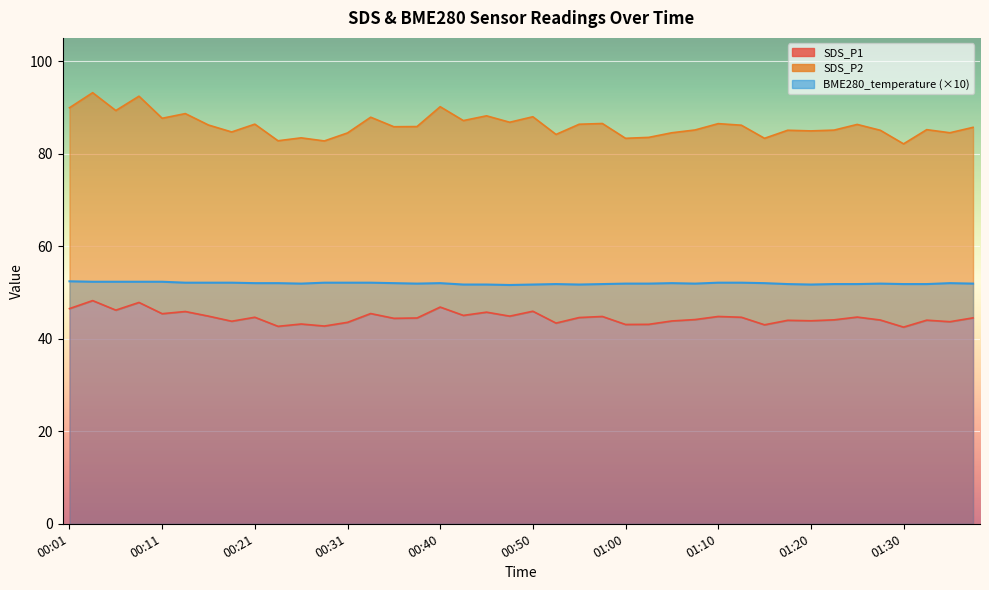

How many values in the SDS_P2 series are below 85?

13